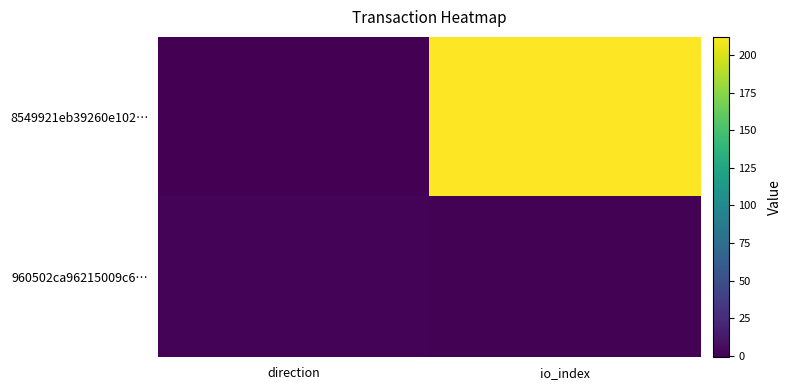

Which series has the largest total across all categories?

8549921eb39260e102…